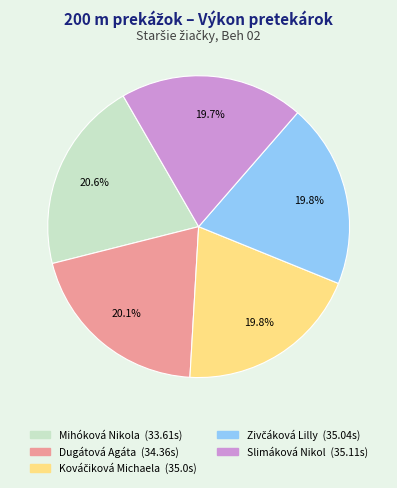

What is the ratio of the value at Slimáková Nikol to the value at Dugátová Agáta?

1.0